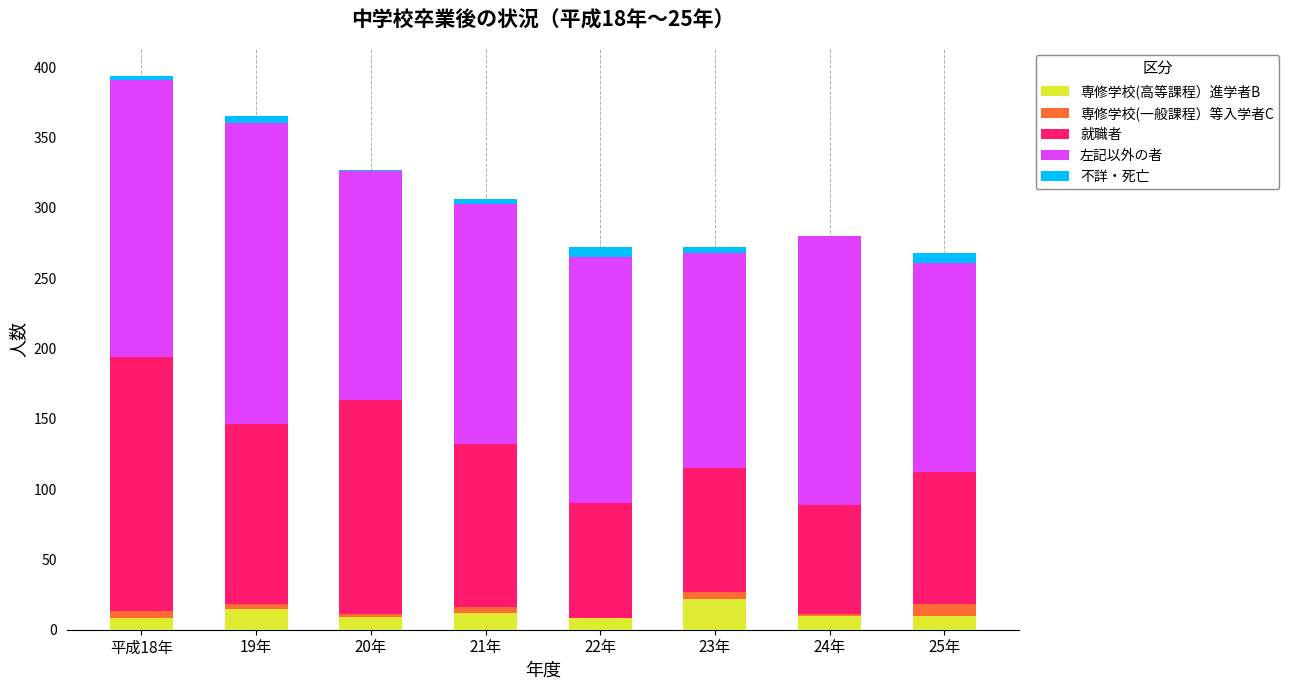

What is the highest value of the 専修学校(高等課程）進学者B series?

22